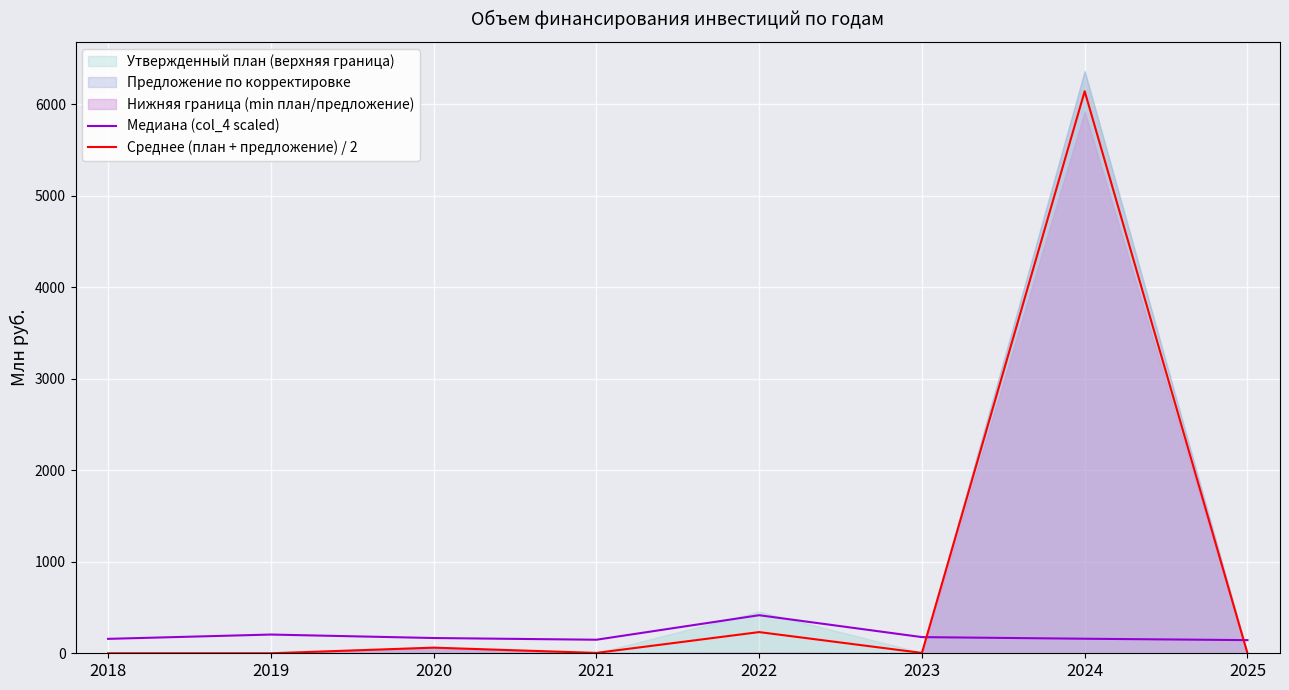

Is the value of Медиана (col_4 scaled) at 2020 greater than the value of Среднее (план + предложение) / 2 at 2020?

Yes